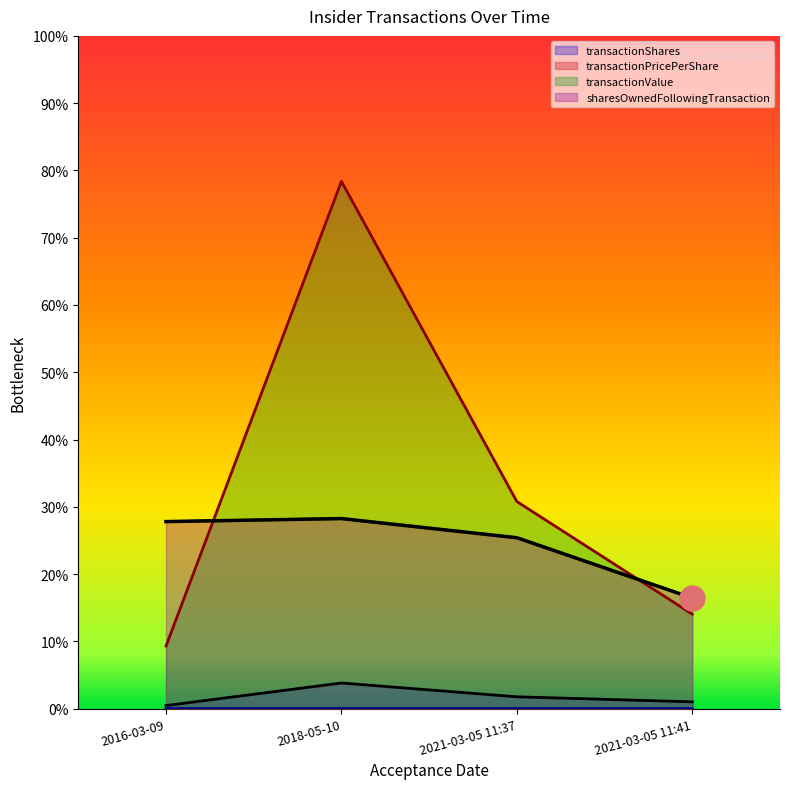

Which category has the highest value across all series?

2018-05-10